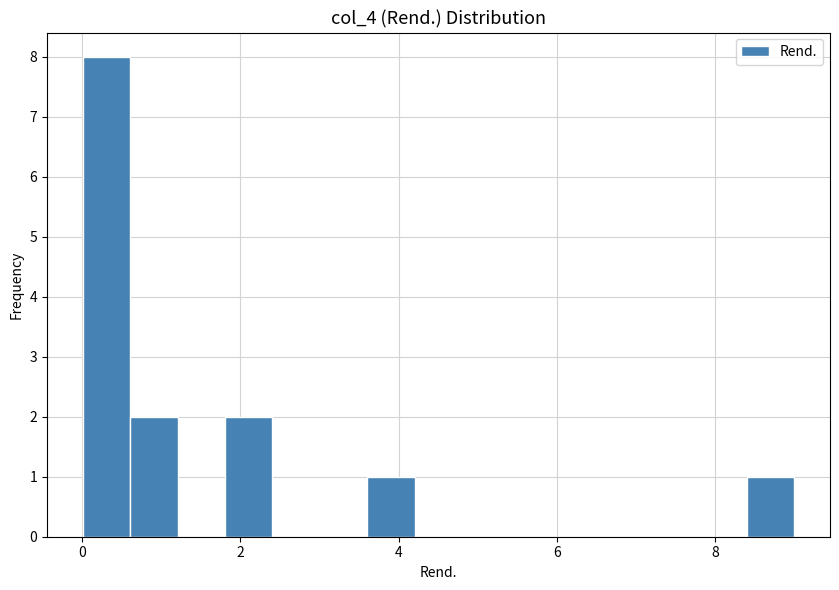

Around what value on the x-axis is the tallest bar? Give the approximate position of its centre, as read against the axis.

0.4